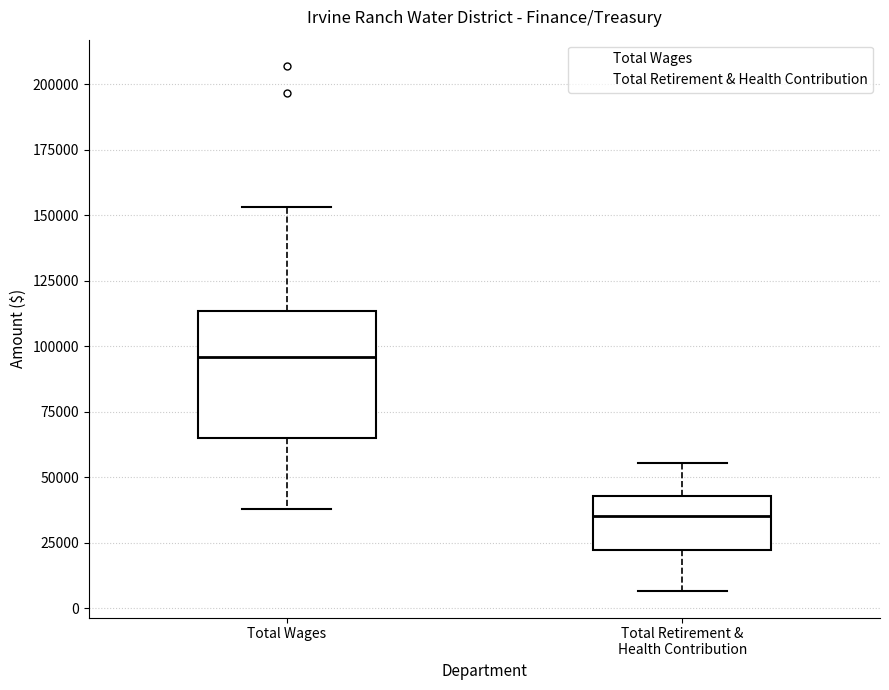

Where is the upper edge of the box for Total Retirement & Health Contribution on the y-axis? The values are not printed on the chart, so give them approximately, as read against the axis.

45000